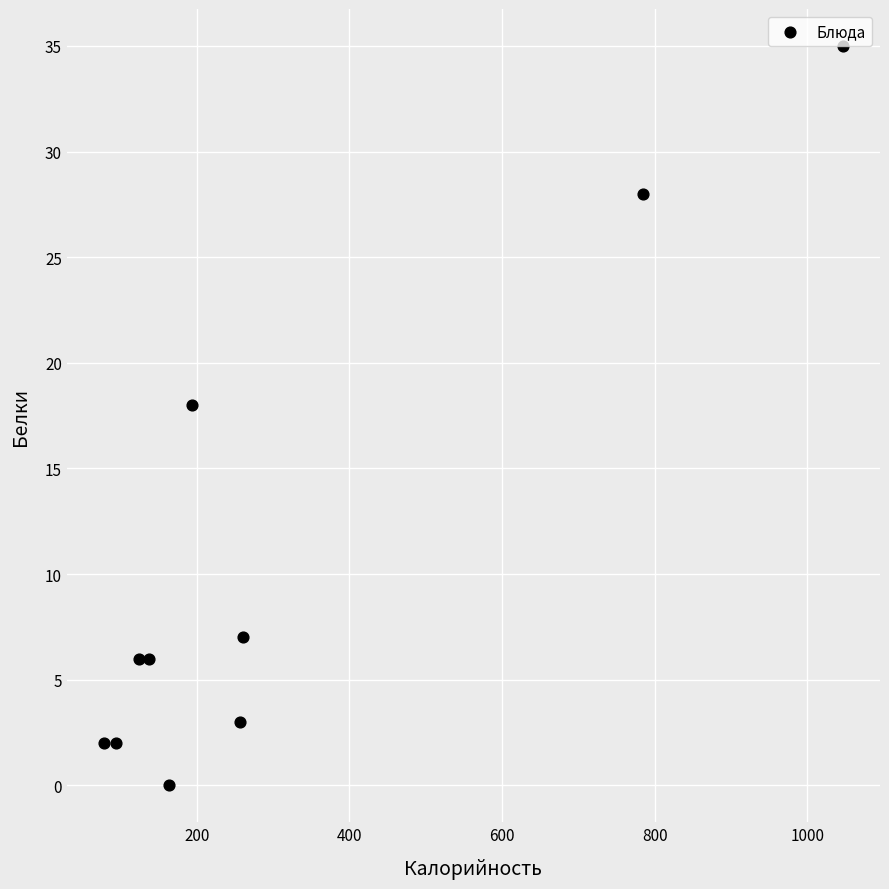

What is the range of Y values (max minus min)?

35